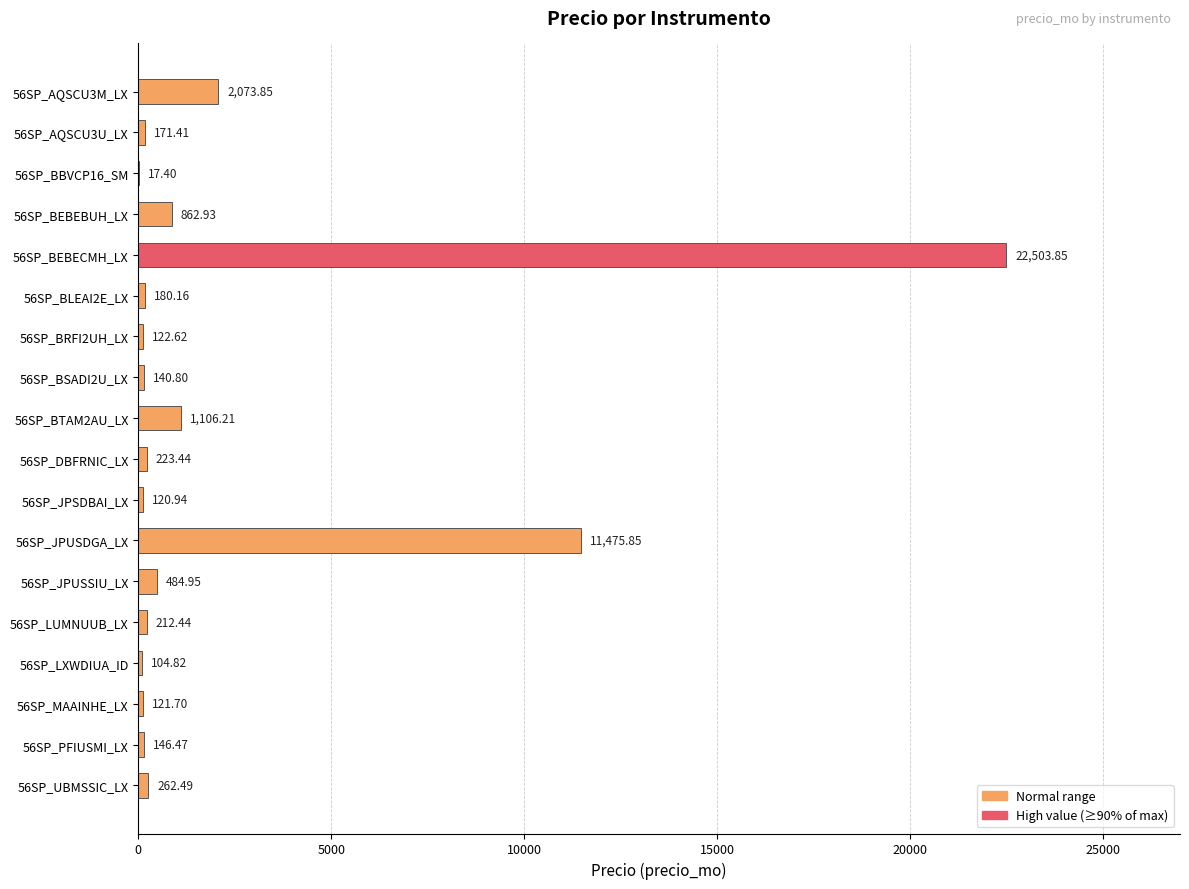

What is the sum of all values?

40332.3